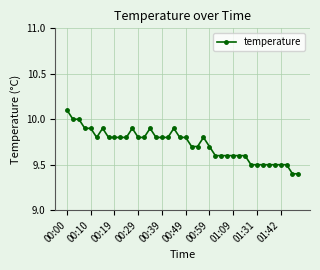

What is the minimum value shown in the chart?

9.4